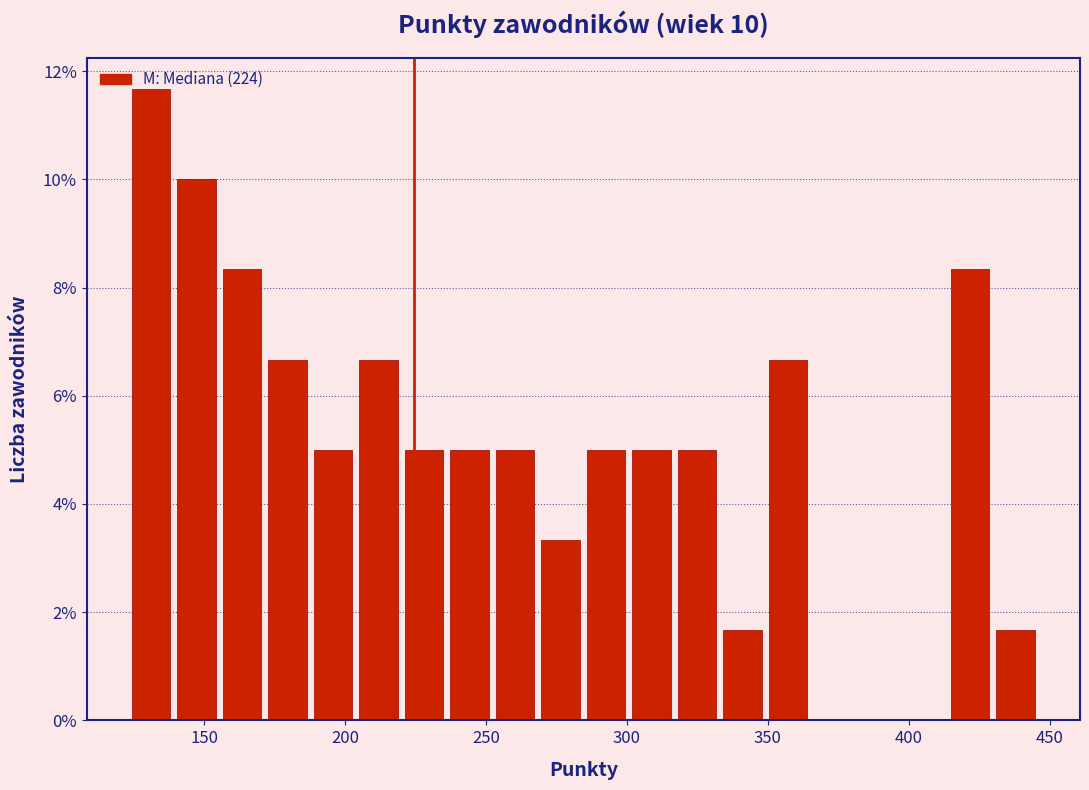

Read against the x-axis, roughly where is the centre of the tallest bar?

130